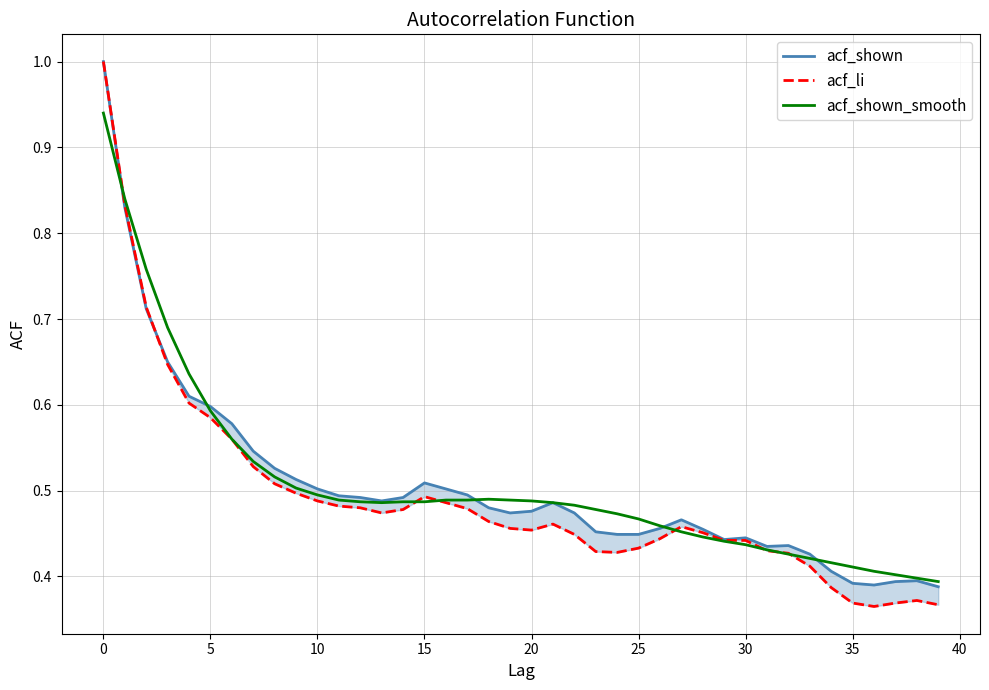

Which series ends up on top after the final intersection of acf_shown_smooth and acf_shown?

acf_shown_smooth